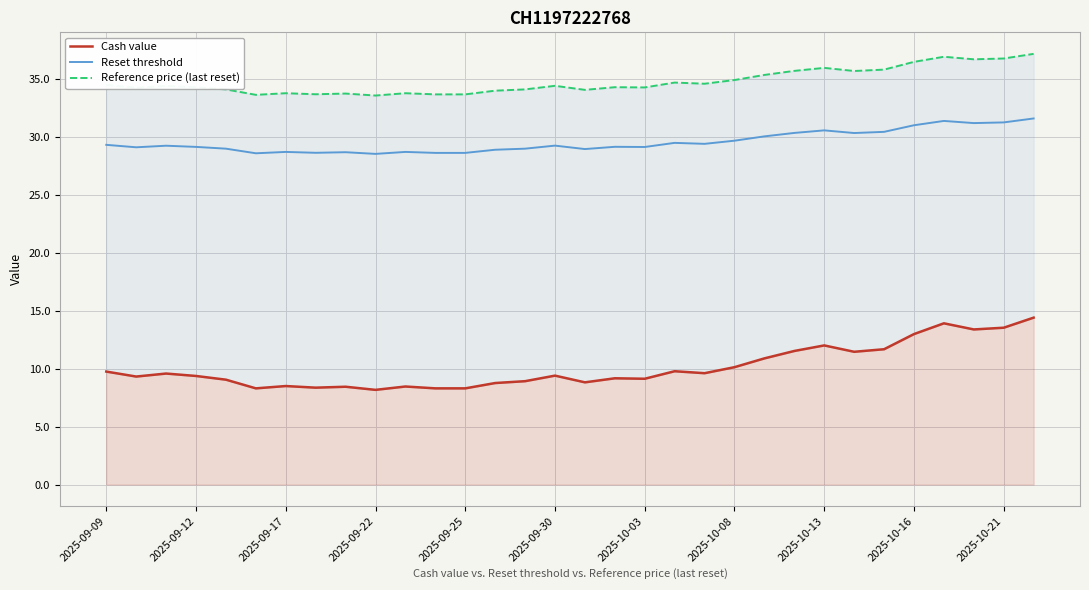

How many series are shown in this chart?

3